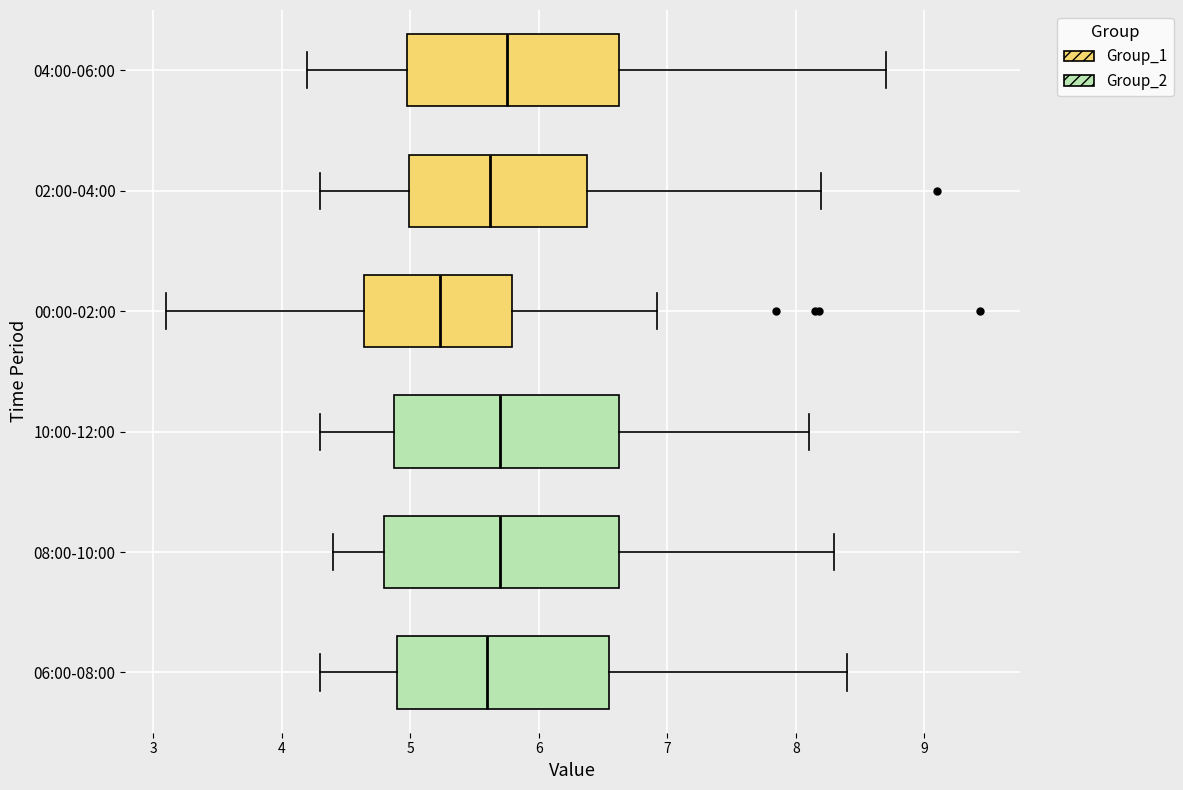

Reading bottom to top, read every box against the x-axis: the position of its median line, the range the box covers, and the ends of its whiskers. The values are not printed on the chart, so give them approximately, as read against the axis.

06:00-08:00: median 5.6, box 4.9 to 6.6, whiskers 4.3 to 8.4
08:00-10:00: median 5.7, box 4.8 to 6.6, whiskers 4.4 to 8.3
10:00-12:00: median 5.7, box 4.9 to 6.6, whiskers 4.3 to 8.1
00:00-02:00: median 5.2, box 4.6 to 5.8, whiskers 3.1 to 6.9
02:00-04:00: median 5.6, box 5.0 to 6.4, whiskers 4.3 to 8.2
04:00-06:00: median 5.8, box 5.0 to 6.6, whiskers 4.2 to 8.7